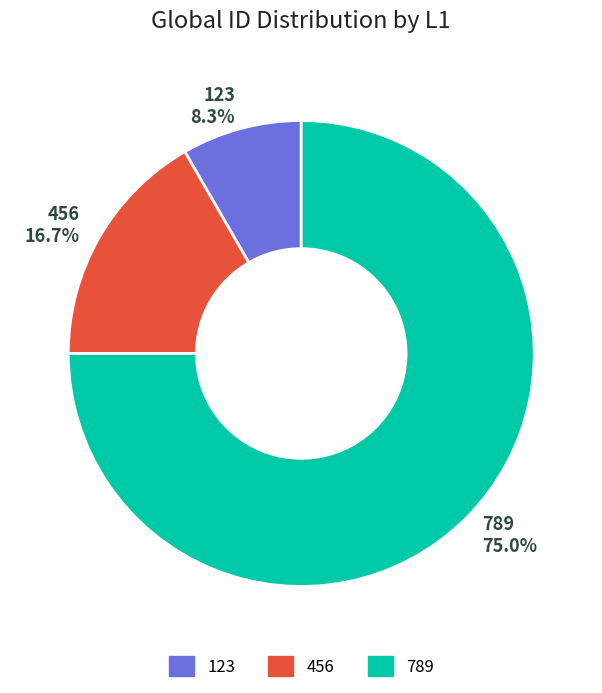

To the nearest percent, what percentage of the pie is 789?

75%